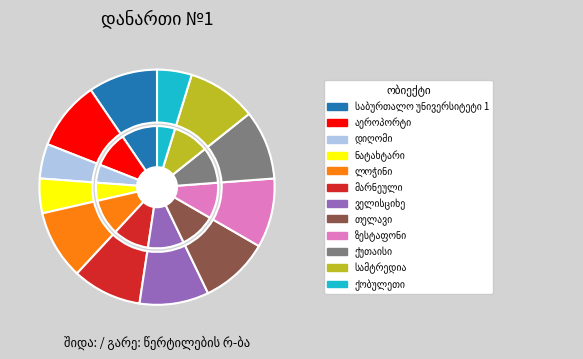

Which category has the smallest portion of the pie?

დიღომი